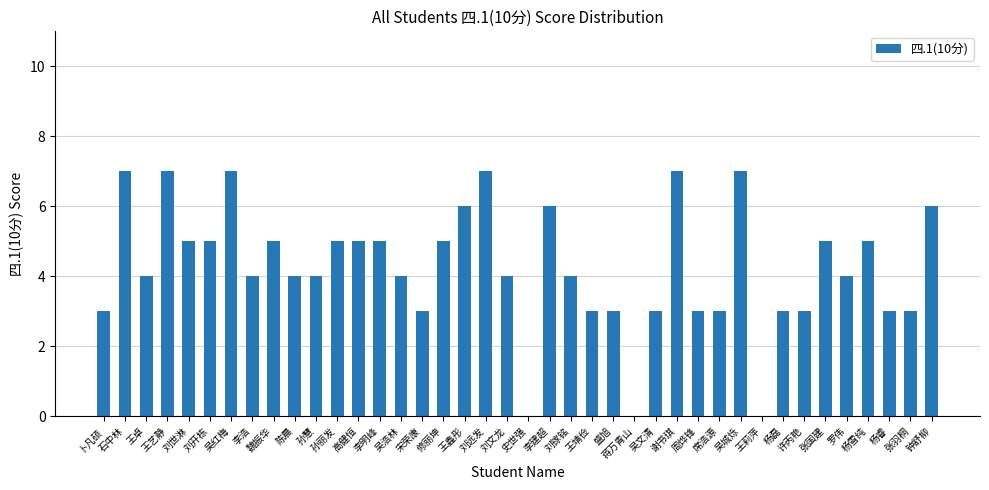

What is the sum of all values?

170